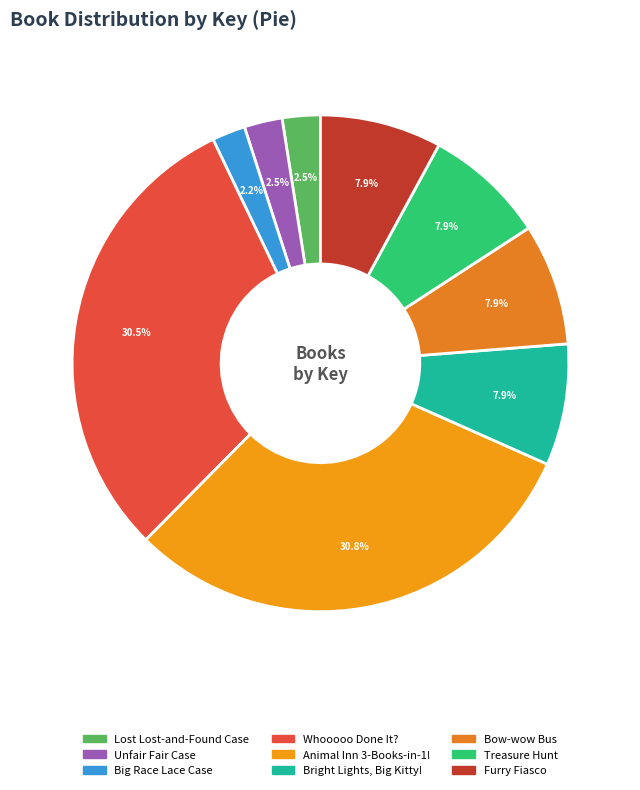

To the nearest percent, what portion does Lost Lost-and-Found Case represent?

2%